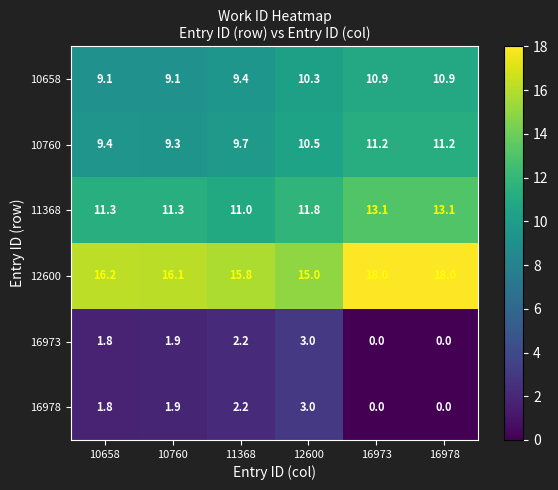

The value of 11368 at 12600 is 18.4. True or false?

False